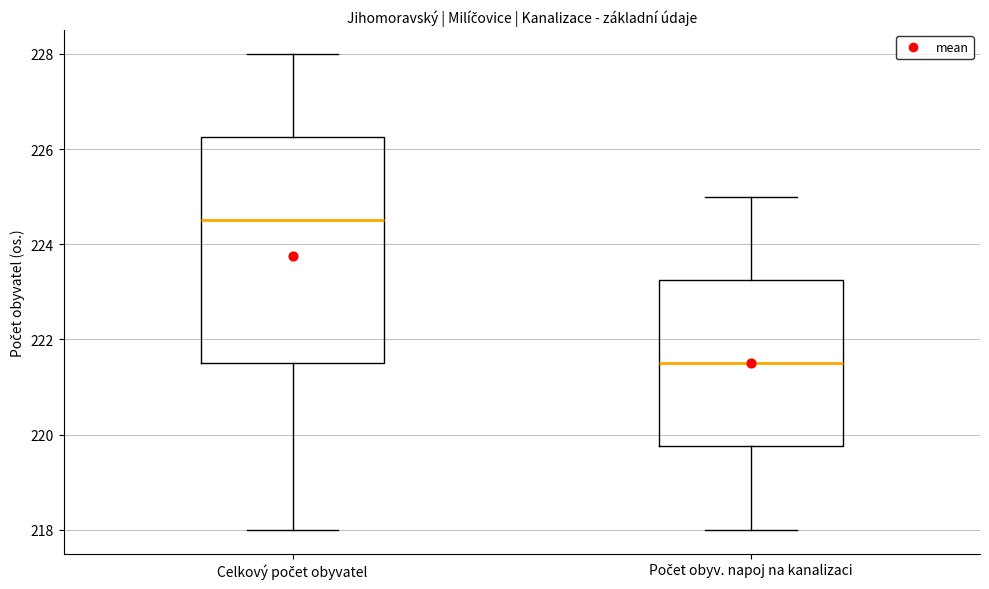

Which box has the highest median line?

Celkový počet obyvatel